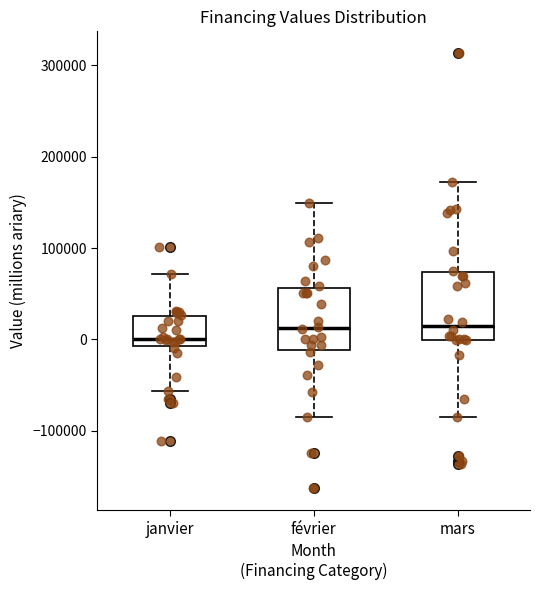

Where does the upper whisker of the box for mars end on the y-axis? The values are not printed on the chart, so give them approximately, as read against the axis.

170000